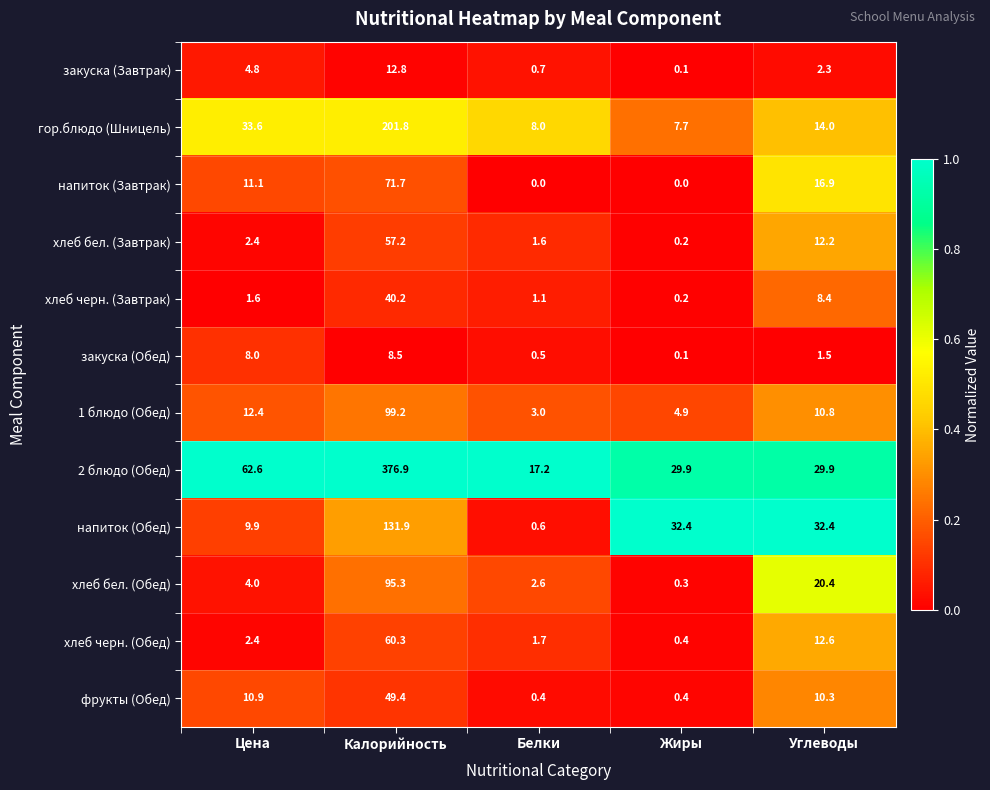

What value does the 1 блюдо (Обед) series have at Цена?

12.4